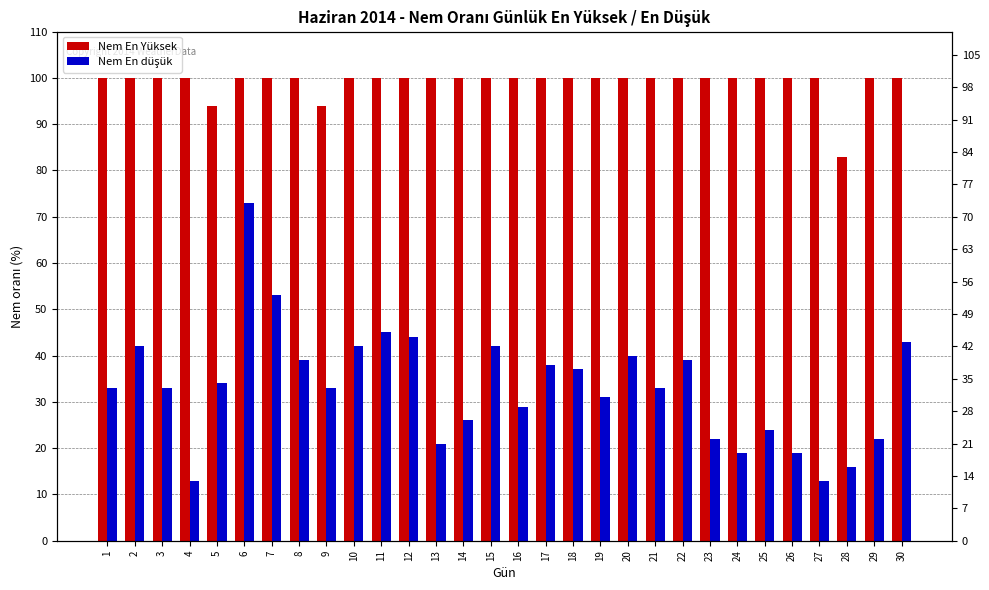

The value of Nem En Yüksek at 25 is 100. True or false?

True